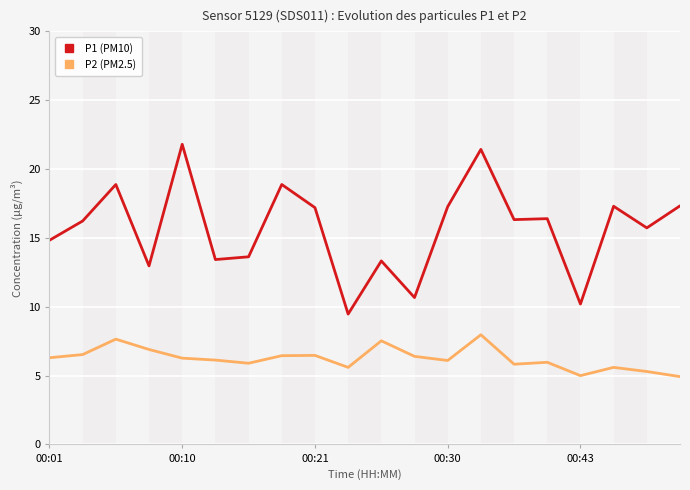

What is the difference between the maximum and minimum values in the P2 (PM2.5) series?

3.0